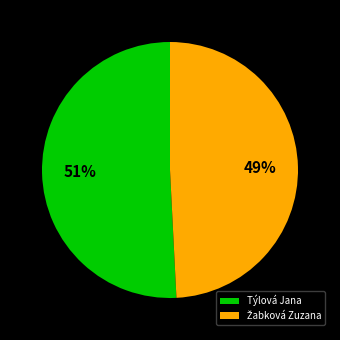

To the nearest percent, what is the difference between the largest and smallest slice percentages?

2%